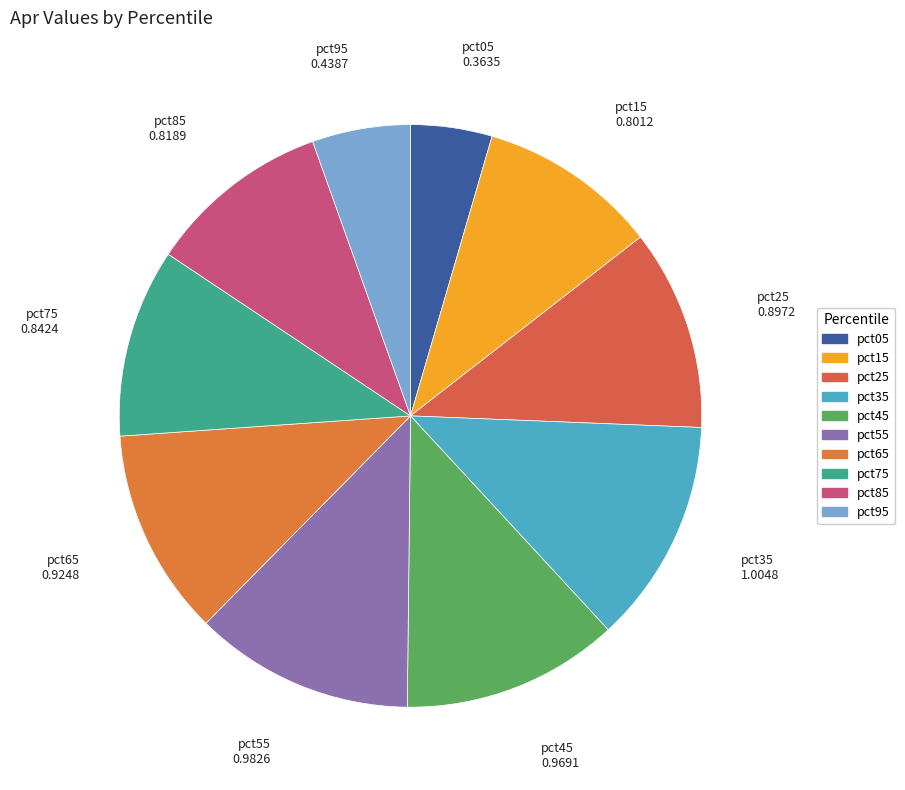

How many slices are in this pie chart?

10